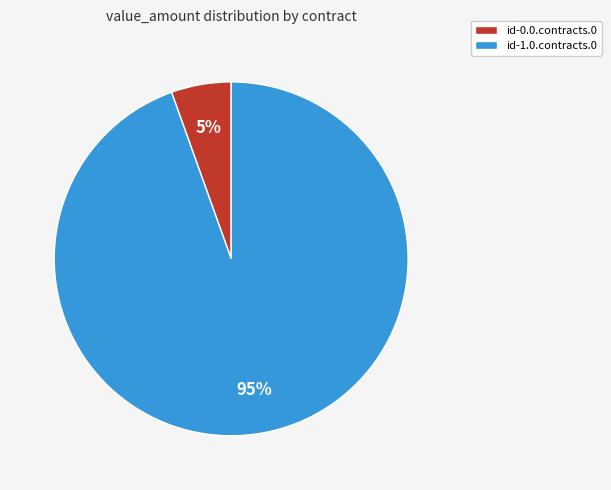

Rank the categories by value from lowest to highest.

id-0.0.contracts.0, id-1.0.contracts.0